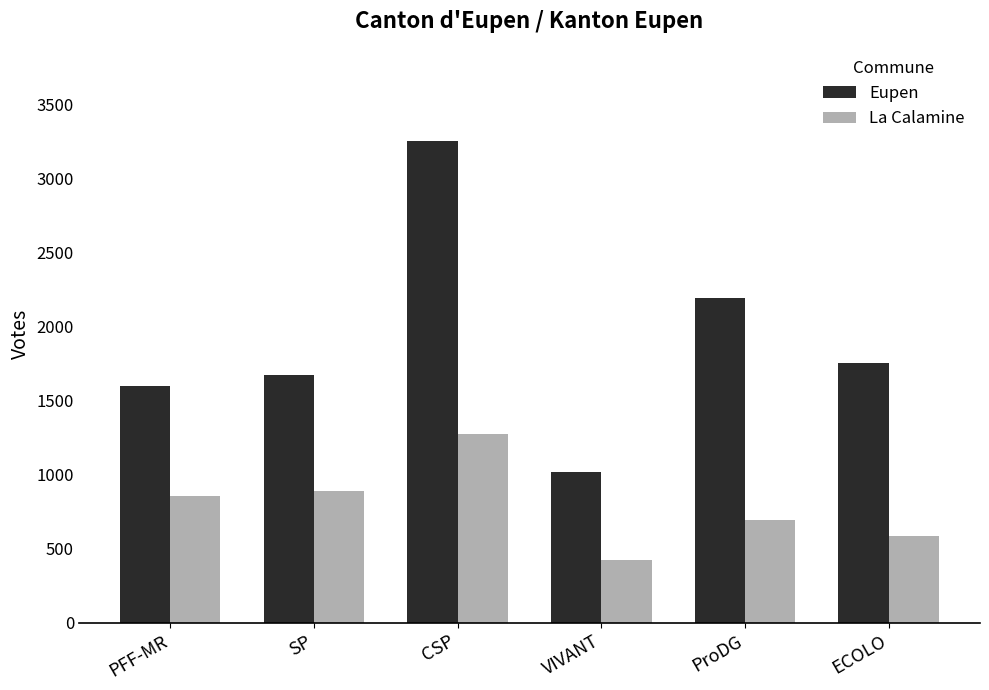

What are all the series names shown in the legend?

Eupen, La Calamine